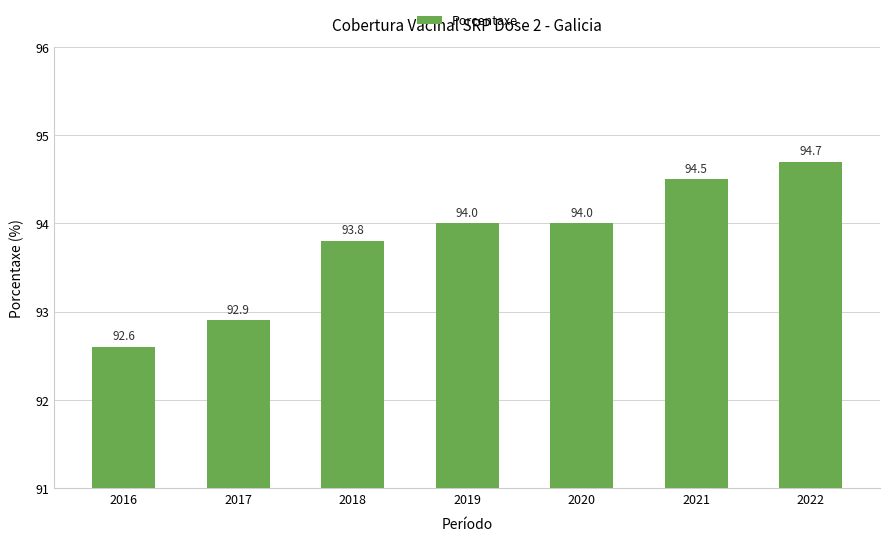

At which label is the value closest to 93?

2017